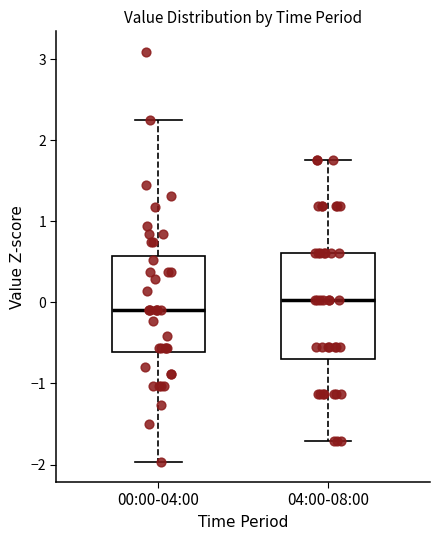

Where does the median line of the box for 00:00-04:00 sit on the y-axis? The values are not printed on the chart, so give them approximately, as read against the axis.

-0.1